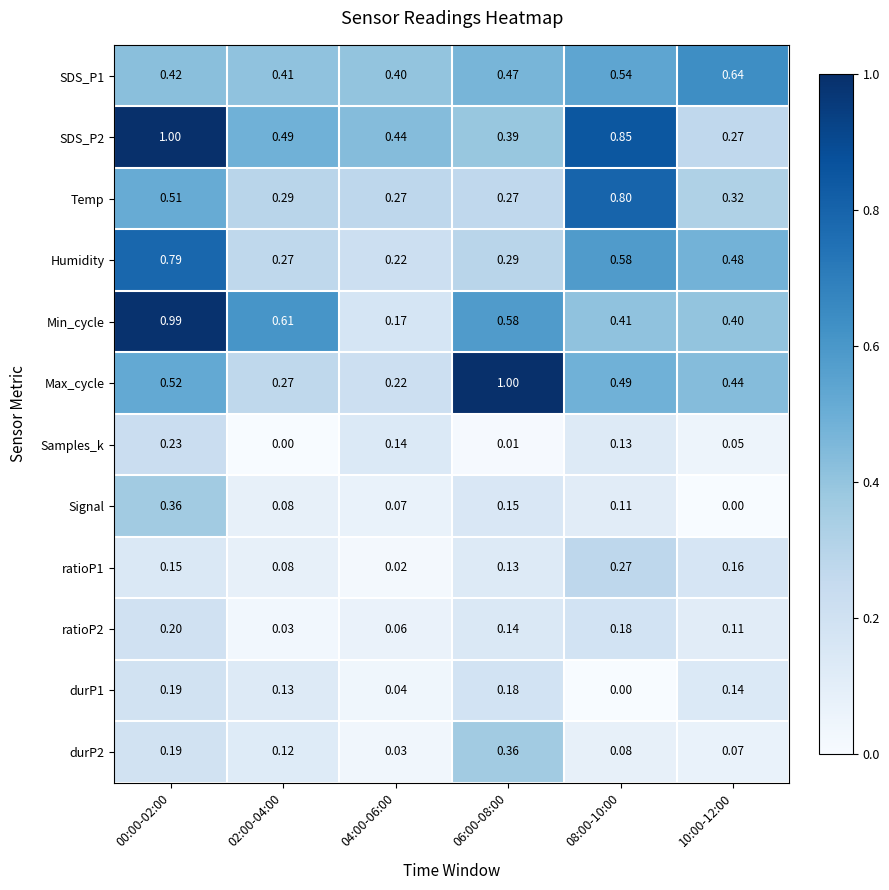

Is the value of Max_cycle at 10:00-12:00 greater than the value of Min_cycle at 02:00-04:00?

No